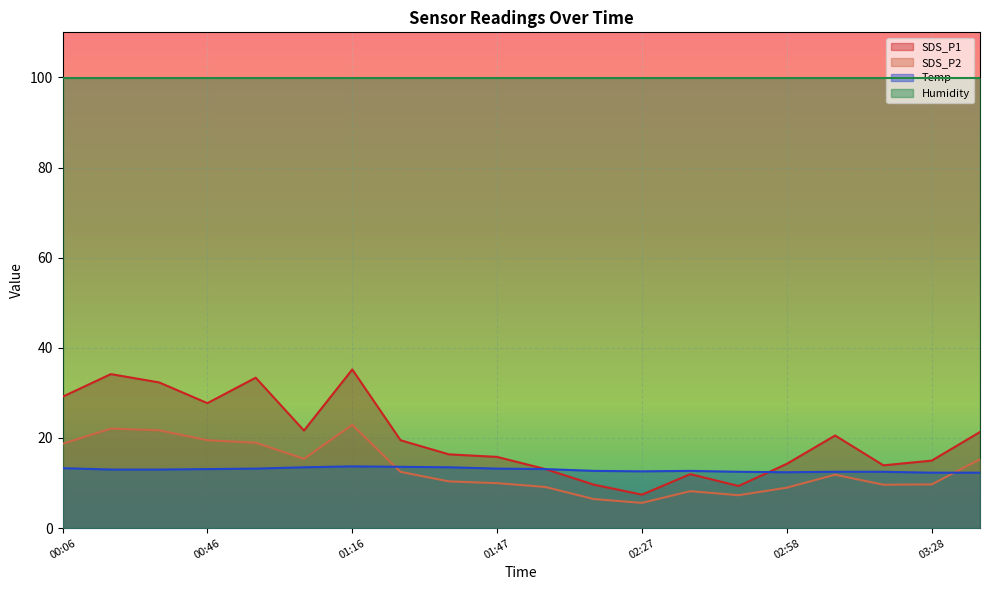

True or false: Temp has more than 0 points higher than both neighbors.

True